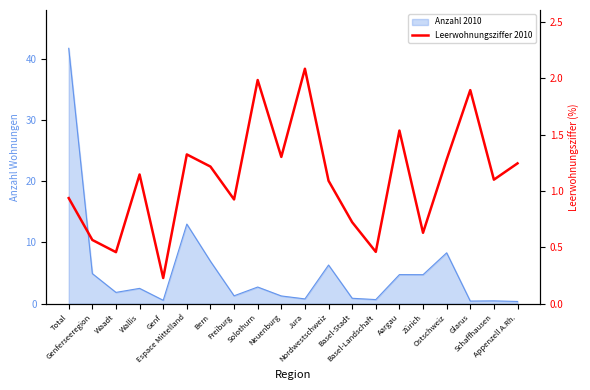

Does the chart have visible grid lines?

No